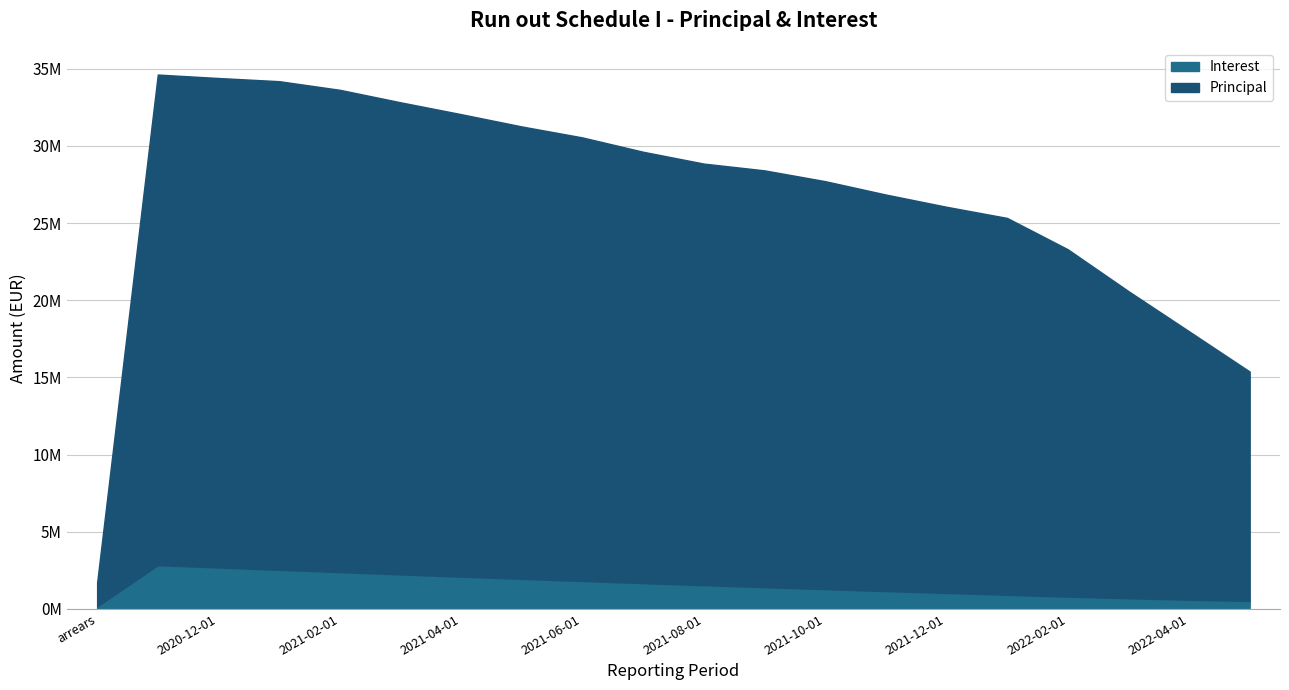

What are all the series names shown in the legend?

Interest, Principal